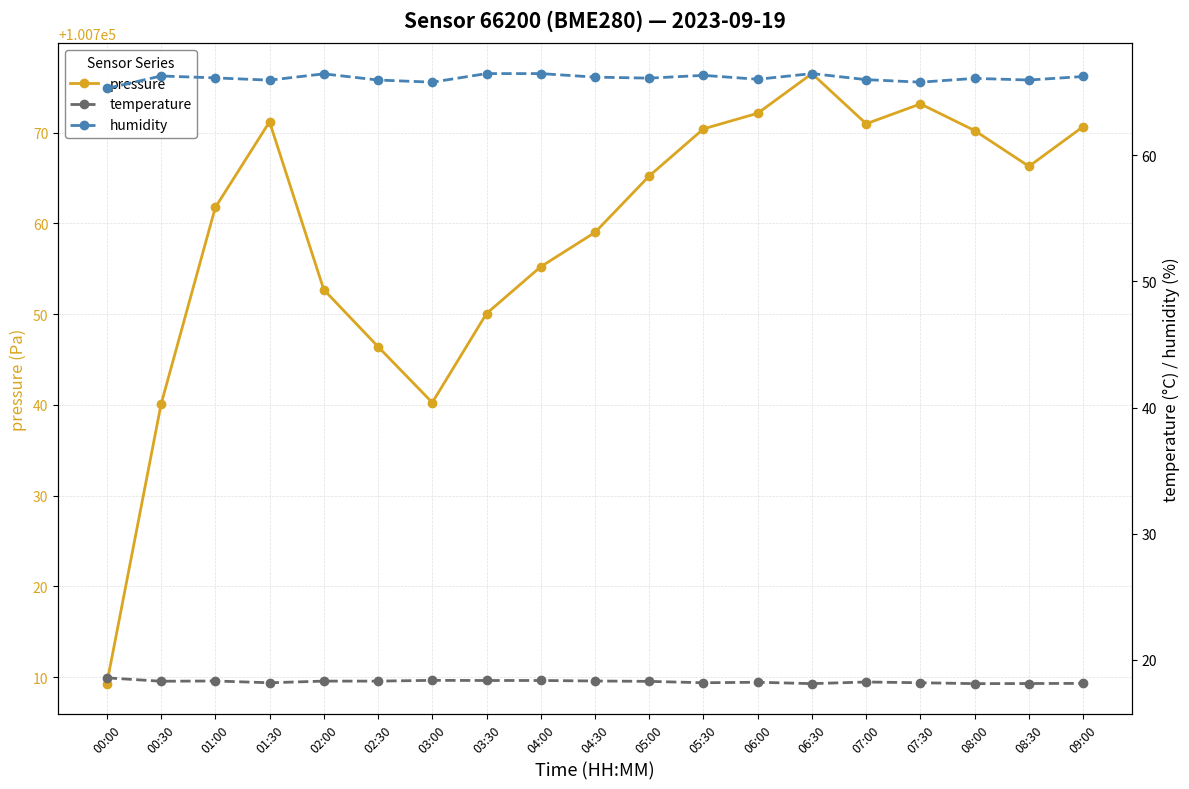

At which category does temperature reach its first local peak?

01:00